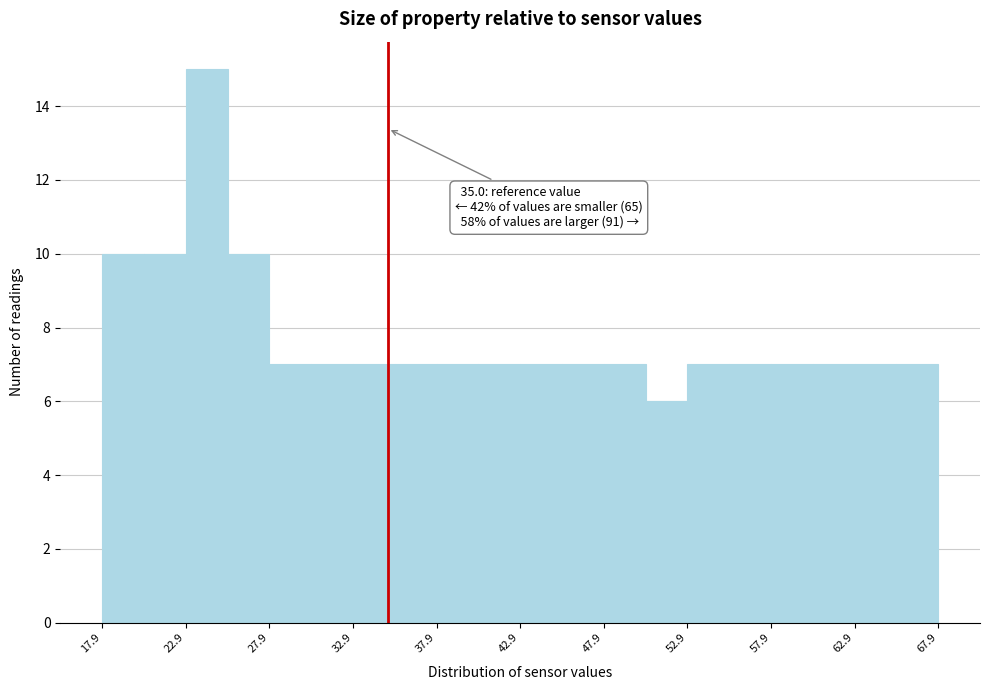

Over which range of the x-axis is the bar tallest?

22.9 to 25.4